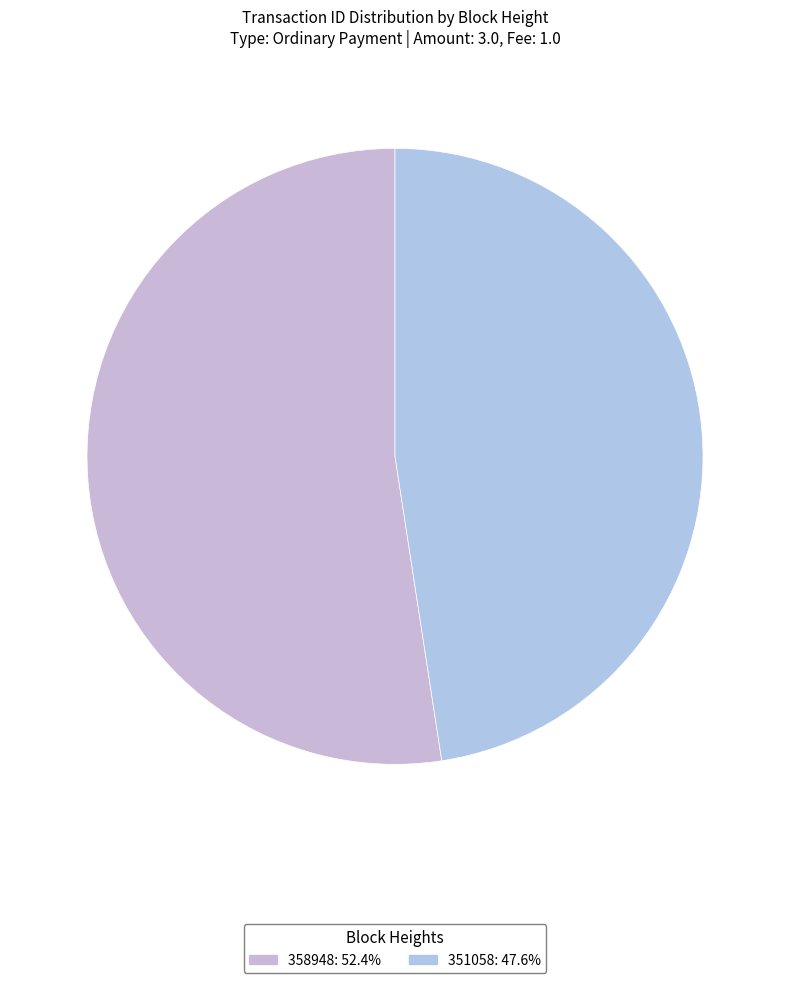

Rank the categories by value from highest to lowest.

358948, 351058